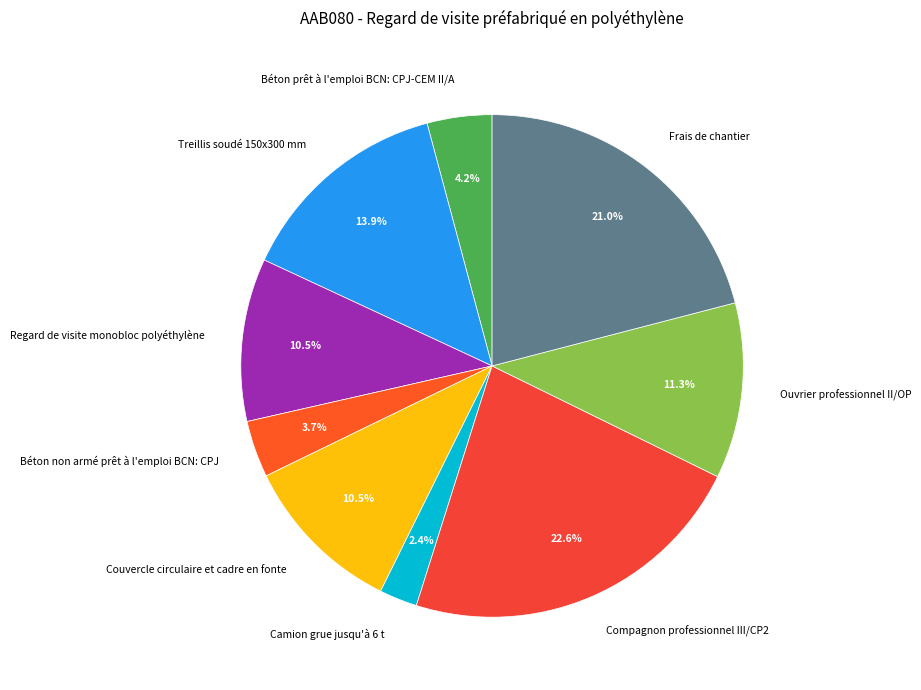

To the nearest percent, what portion does Frais de chantier represent?

21%